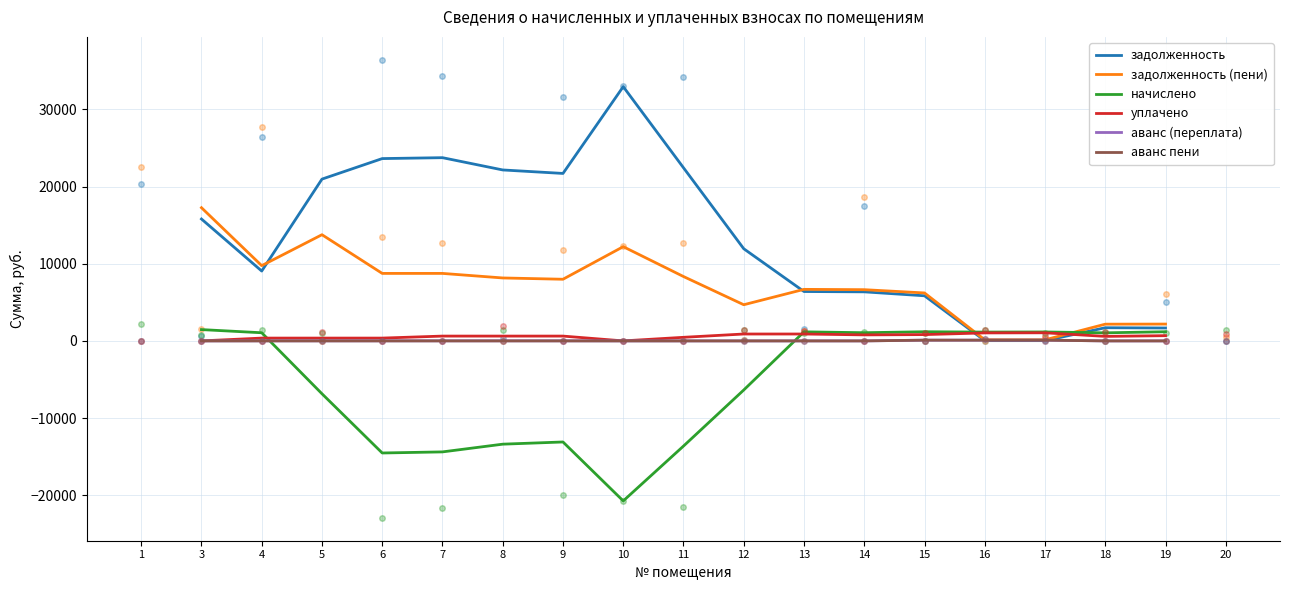

Between which two adjacent categories do начислено and аванс пени first intersect?

4 and 5